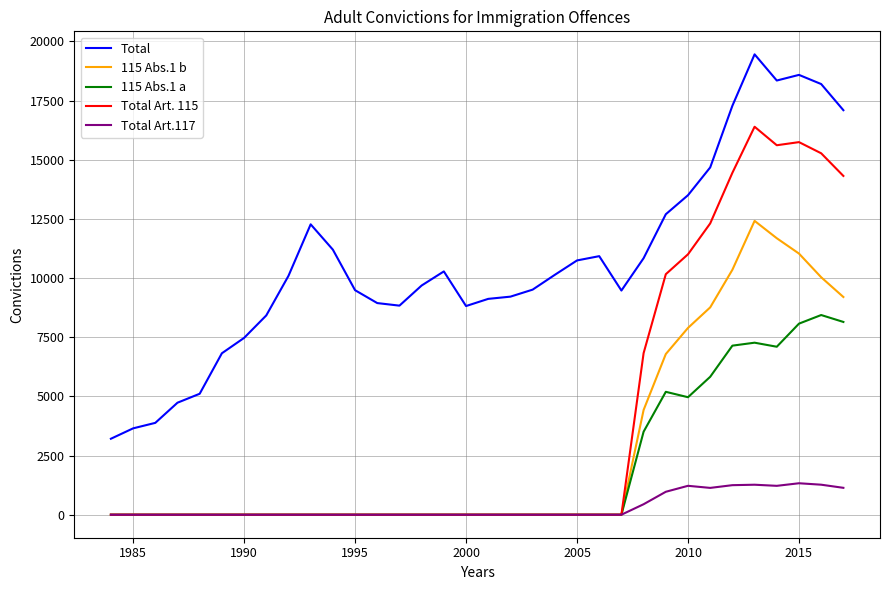

Which series has the largest range (max minus min)?

Total Art. 115